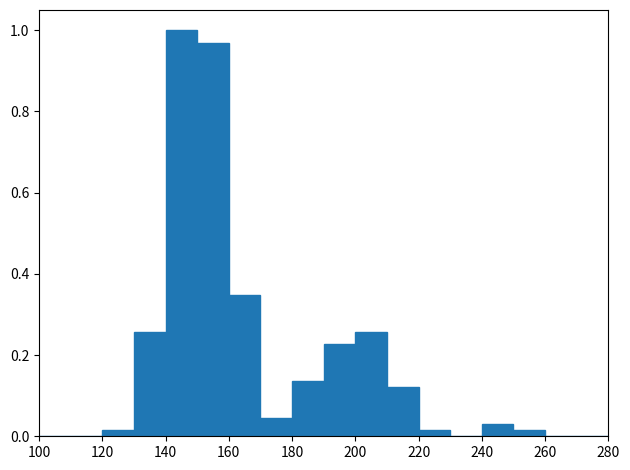

Reading left to right, transcribe this chart: for each bar, give the range it covers on the x-axis and its height. The values are not printed on the chart, so give them approximately, as read against the axis.

100 to 110: 0
110 to 120: 0
120 to 130: under 0.02
130 to 140: 0.26
140 to 150: 1.00
150 to 160: 0.96
160 to 170: 0.34
170 to 180: 0.04
180 to 190: 0.14
190 to 200: 0.22
200 to 210: 0.26
210 to 220: 0.12
220 to 230: under 0.02
230 to 240: 0
240 to 250: 0.04
250 to 260: under 0.02
260 to 270: 0
270 to 280: 0